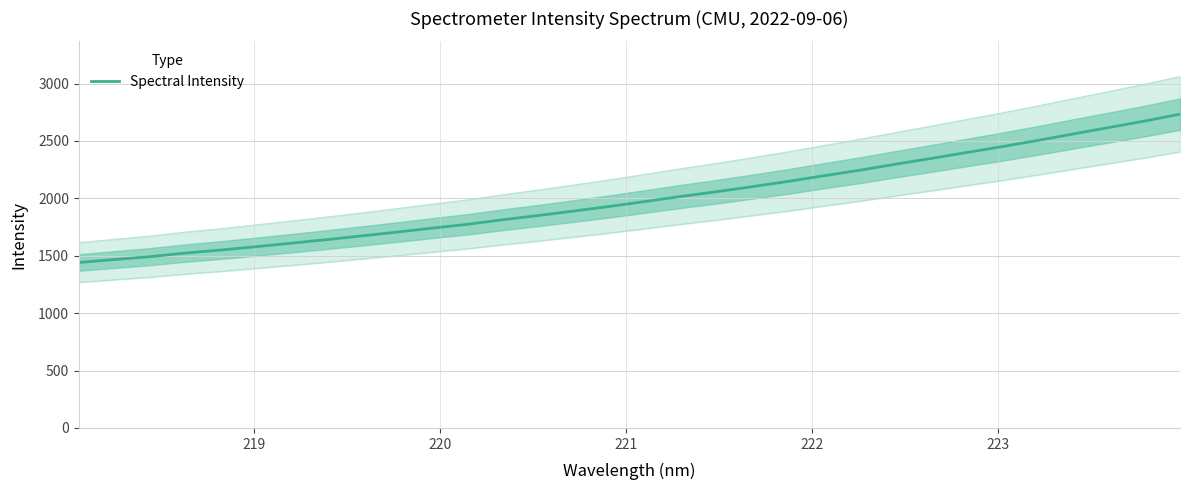

How many lines are shown in the chart?

1